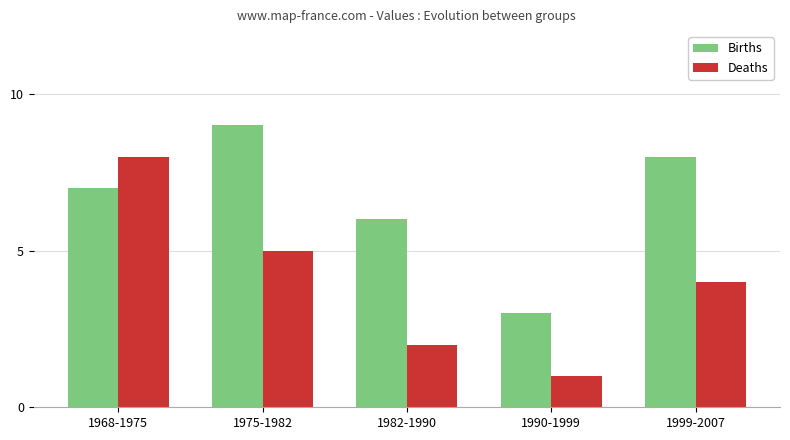

What value does the Deaths series have at 1999-2007?

4